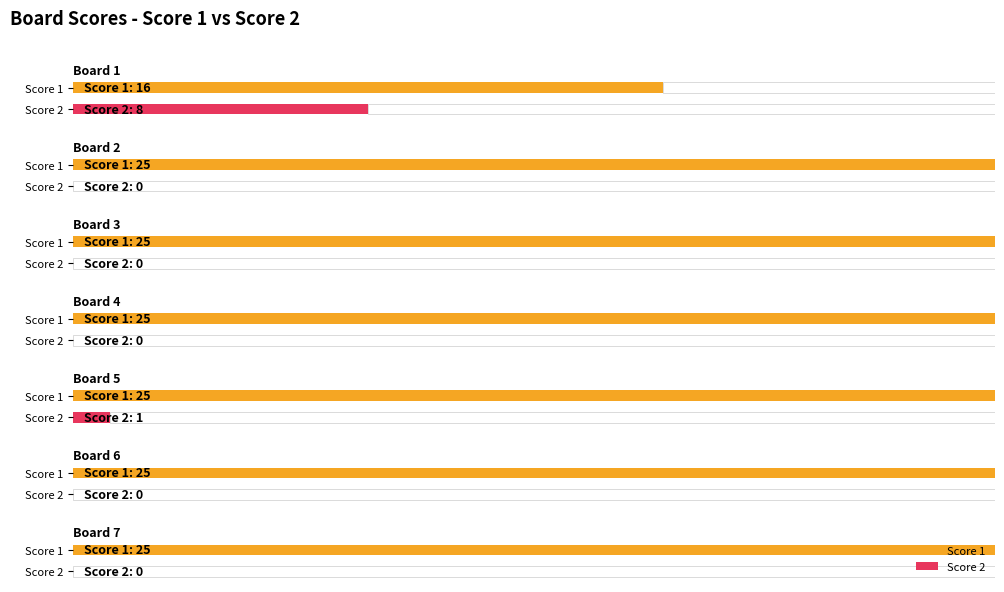

True or false: Score 1 has a value of 25 at Board 7.

True